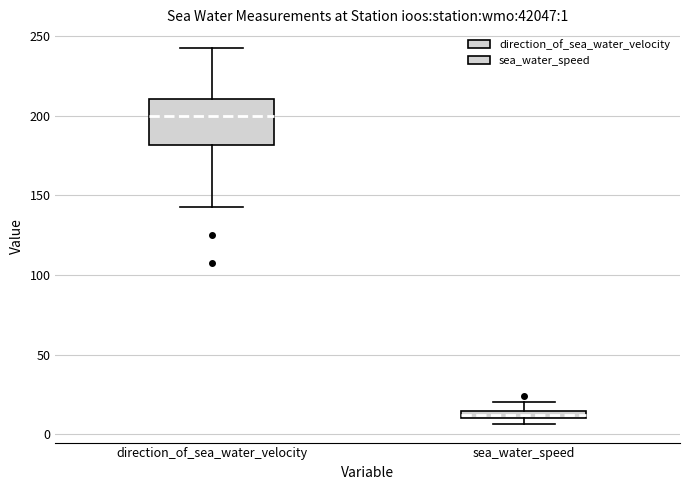

Which box is the tallest, from its lower edge to its upper edge?

direction_of_sea_water_velocity